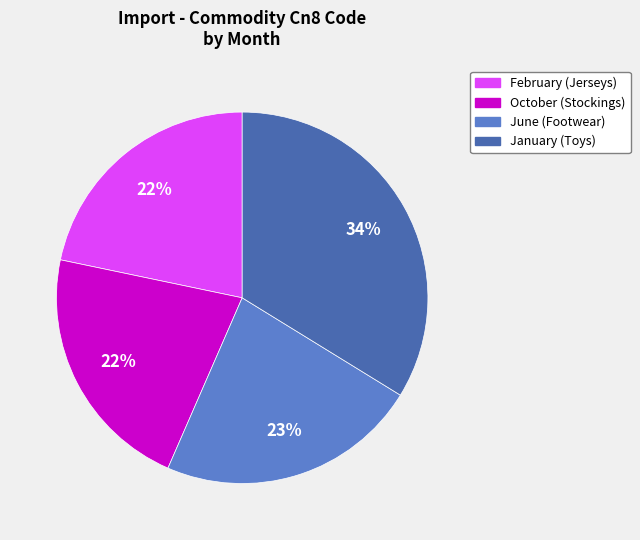

To the nearest percent, what percentage of the pie is January?

34%